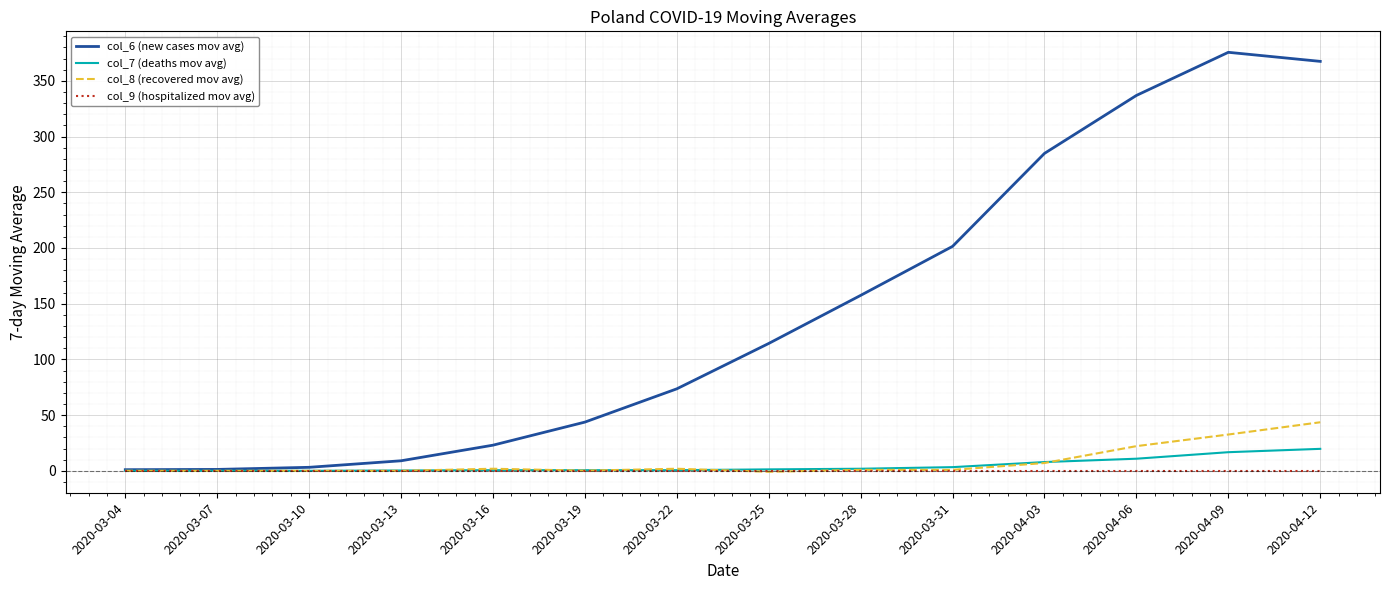

What are all the series names shown in the legend?

col_6 (new cases mov avg), col_7 (deaths mov avg), col_8 (recovered mov avg), col_9 (hospitalized mov avg)